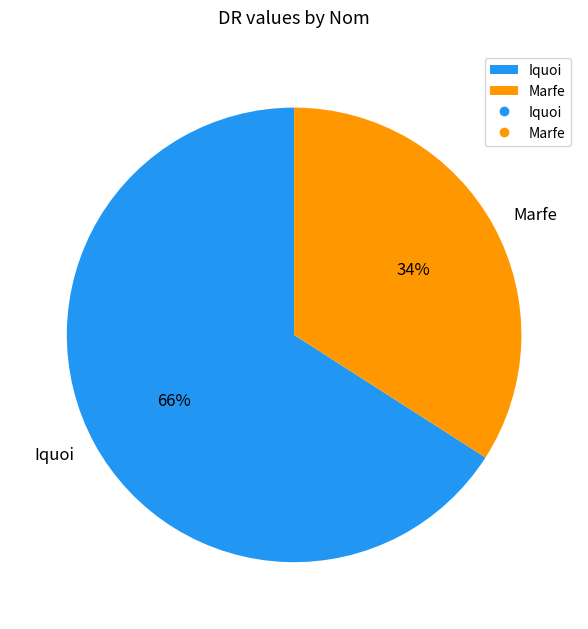

Is there any slice that represents more than half of the pie?

Yes